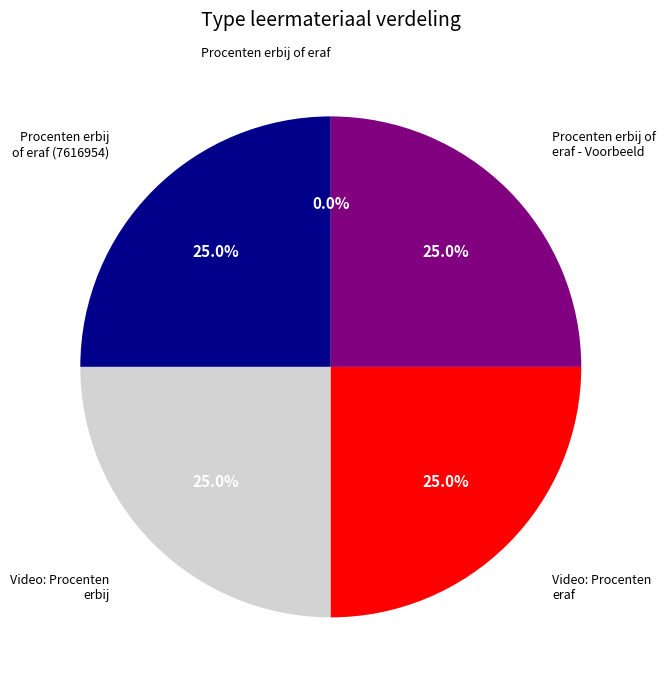

Does any single category account for the majority?

No